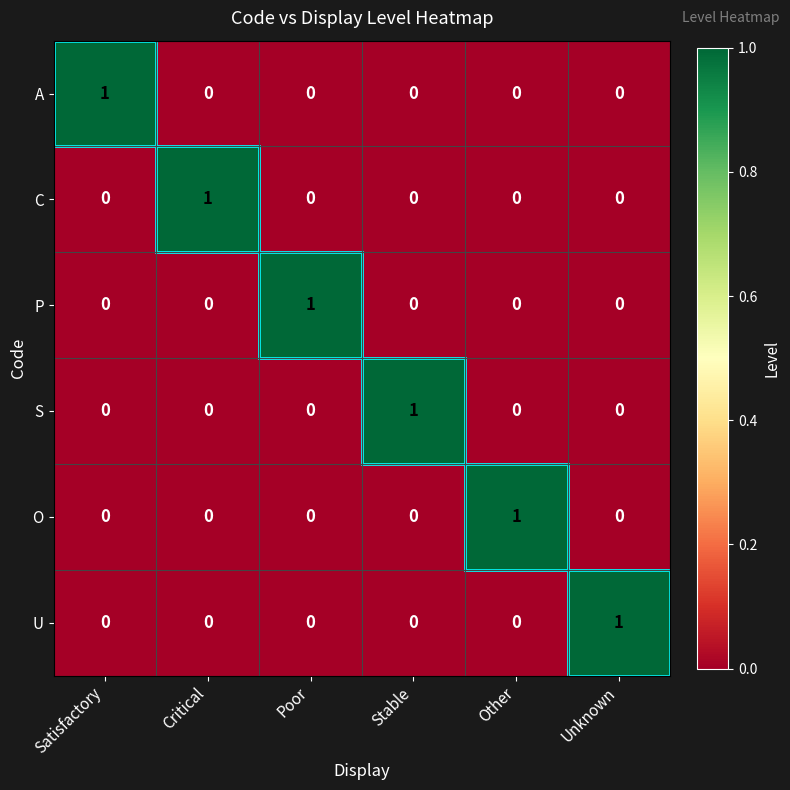

How many data points does each series have?

6